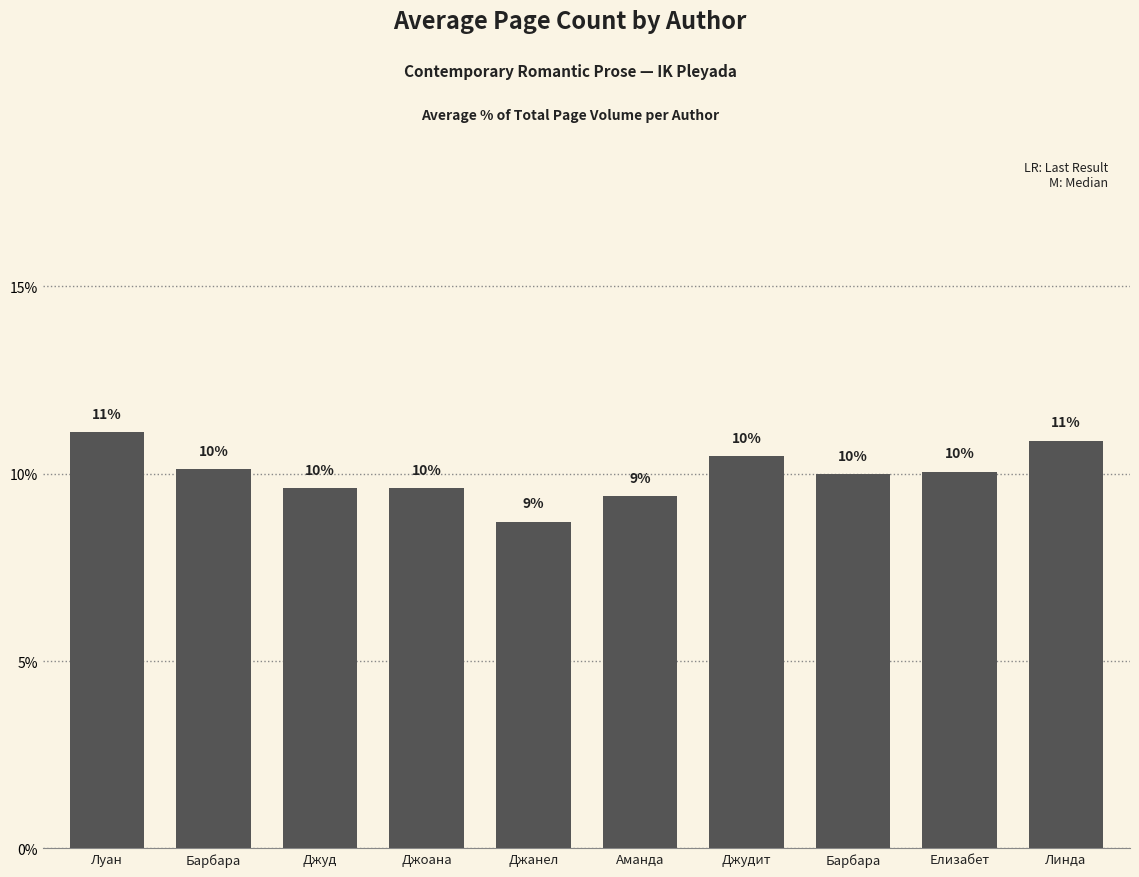

Rank the categories by value from highest to lowest.

Луан, Линда, Джудит, Барбара, Елизабет, Барбара, Джуд, Джоана, Аманда, Джанел